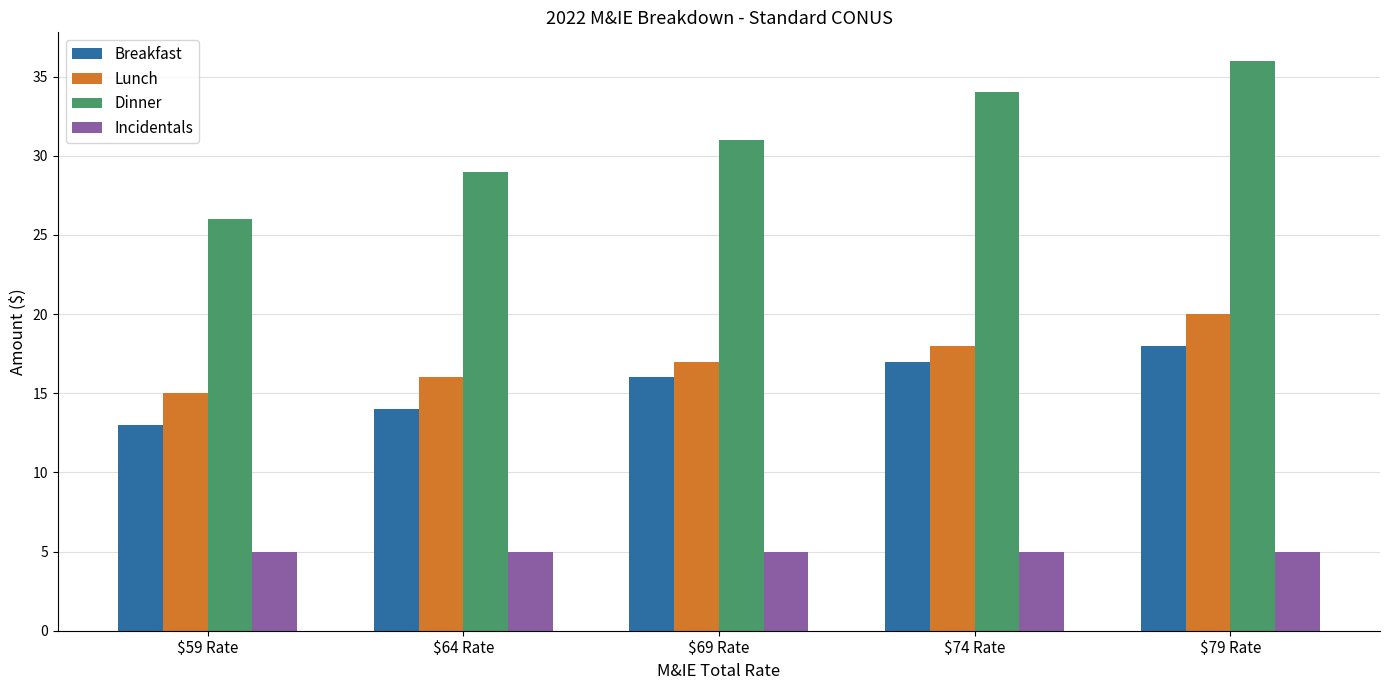

What position from the left is $64 Rate?

2